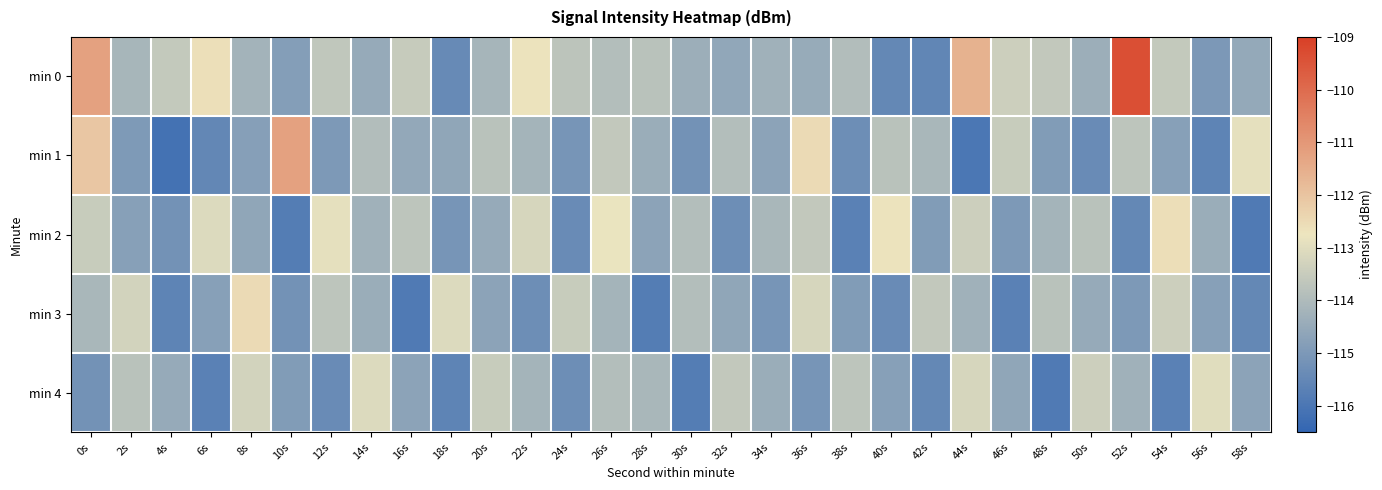

Reading left to right, extract all data points from this chart.

min 0: 0s=-111.2	2s=-114.2	4s=-113.6	6s=-112.6	8s=-114.2	10s=-114.8	12s=-113.6	14s=-114.5	16s=-113.5	18s=-115.4	20s=-114.2	22s=-112.7	24s=-113.7	26s=-113.9	28s=-113.8	30s=-114.4	32s=-114.6	34s=-114.3	36s=-114.5	38s=-113.9	40s=-115.5	42s=-115.5	44s=-111.6	46s=-113.4	48s=-113.6	50s=-114.4	52s=-109.4	54s=-113.6	56s=-115.0	58s=-114.5
min 1: 0s=-112.1	2s=-115.0	4s=-116.1	6s=-115.5	8s=-114.8	10s=-111.2	12s=-115.0	14s=-113.9	16s=-114.5	18s=-114.6	20s=-113.8	22s=-114.2	24s=-115.1	26s=-113.6	28s=-114.4	30s=-115.2	32s=-113.9	34s=-114.7	36s=-112.5	38s=-115.3	40s=-113.8	42s=-114.1	44s=-116.0	46s=-113.5	48s=-114.9	50s=-115.4	52s=-113.7	54s=-114.8	56s=-115.6	58s=-112.9
min 2: 0s=-113.5	2s=-114.8	4s=-115.2	6s=-113.1	8s=-114.6	10s=-115.8	12s=-112.9	14s=-114.3	16s=-113.7	18s=-115.1	20s=-114.5	22s=-113.2	24s=-115.4	26s=-112.8	28s=-114.7	30s=-113.9	32s=-115.3	34s=-114.1	36s=-113.6	38s=-115.7	40s=-112.7	42s=-114.9	44s=-113.4	46s=-115.0	48s=-114.2	50s=-113.8	52s=-115.5	54s=-112.6	56s=-114.4	58s=-115.9
min 3: 0s=-114.1	2s=-113.3	4s=-115.6	6s=-114.8	8s=-112.5	10s=-115.2	12s=-113.7	14s=-114.4	16s=-115.9	18s=-113.1	20s=-114.7	22s=-115.3	24s=-113.5	26s=-114.2	28s=-115.8	30s=-113.9	32s=-114.6	34s=-115.1	36s=-113.2	38s=-114.9	40s=-115.4	42s=-113.6	44s=-114.3	46s=-115.7	48s=-113.8	50s=-114.5	52s=-115.0	54s=-113.4	56s=-114.8	58s=-115.5
min 4: 0s=-115.2	2s=-113.8	4s=-114.5	6s=-115.7	8s=-113.3	10s=-114.9	12s=-115.4	14s=-113.1	16s=-114.7	18s=-115.6	20s=-113.5	22s=-114.2	24s=-115.3	26s=-113.9	28s=-114.1	30s=-115.8	32s=-113.6	34s=-114.4	36s=-115.1	38s=-113.7	40s=-114.8	42s=-115.5	44s=-113.2	46s=-114.6	48s=-115.9	50s=-113.4	52s=-114.3	54s=-115.7	56s=-113.0	58s=-114.7